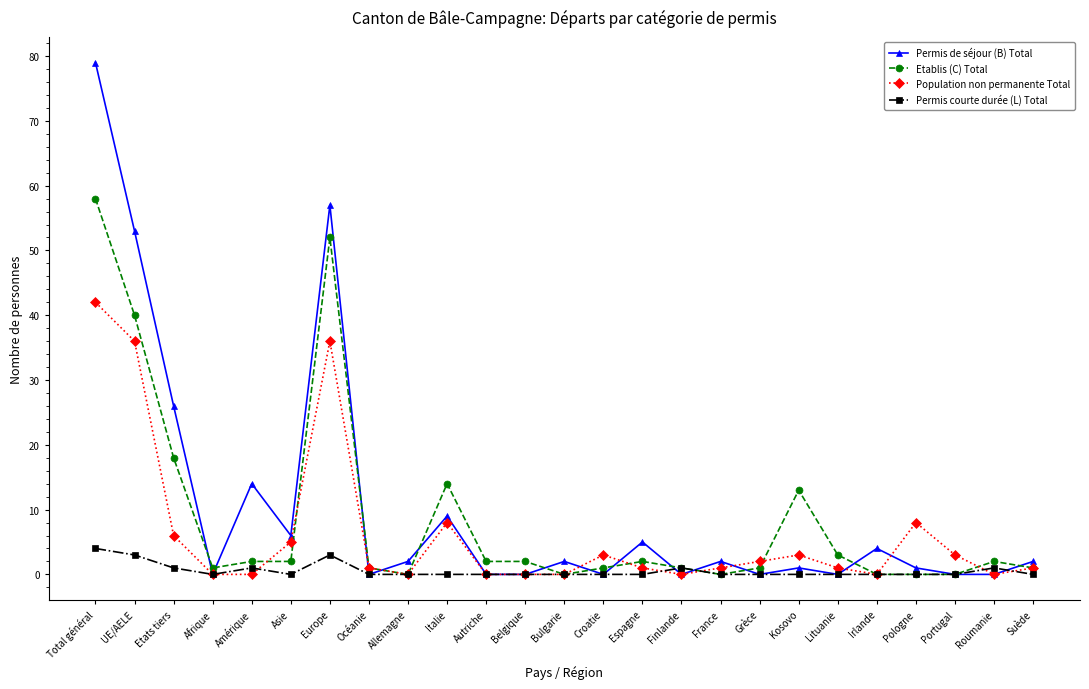

True or false: Population non permanente Total has a value of -25 at Roumanie.

False